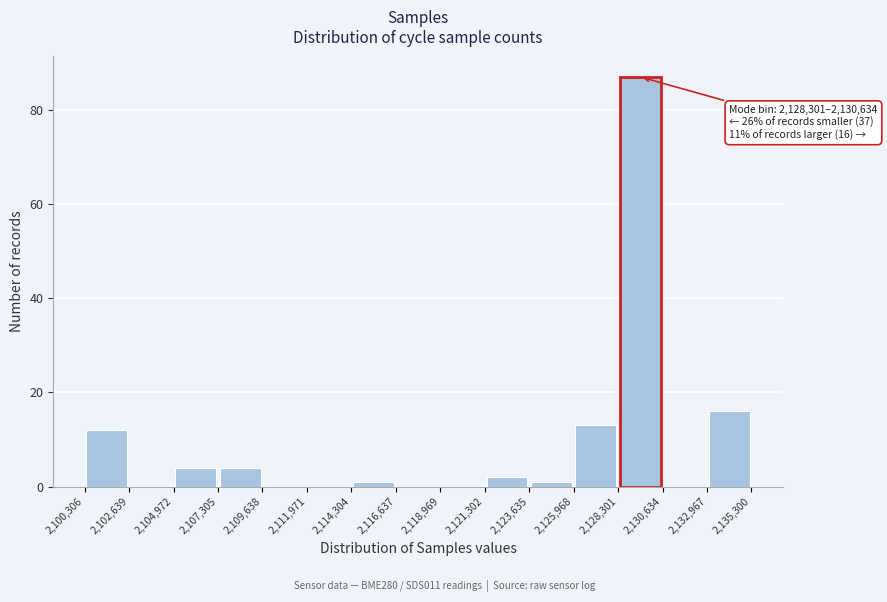

Over which range of the x-axis is the bar tallest?

2,128,301 to 2,130,634